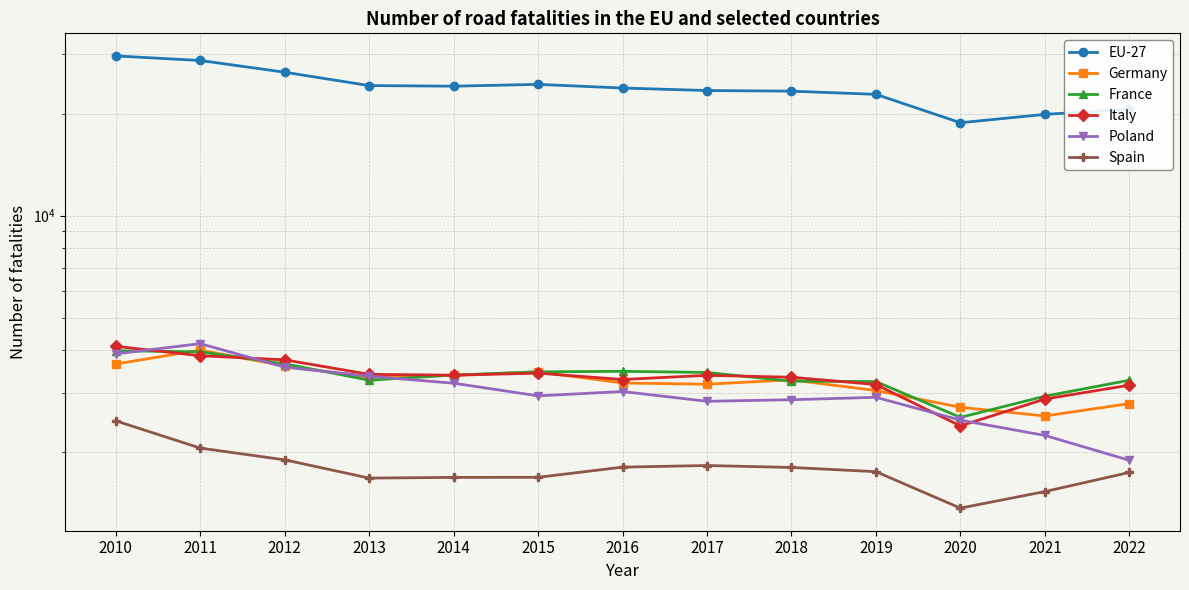

The value of EU-27 at 2015 is 24400. True or false?

True